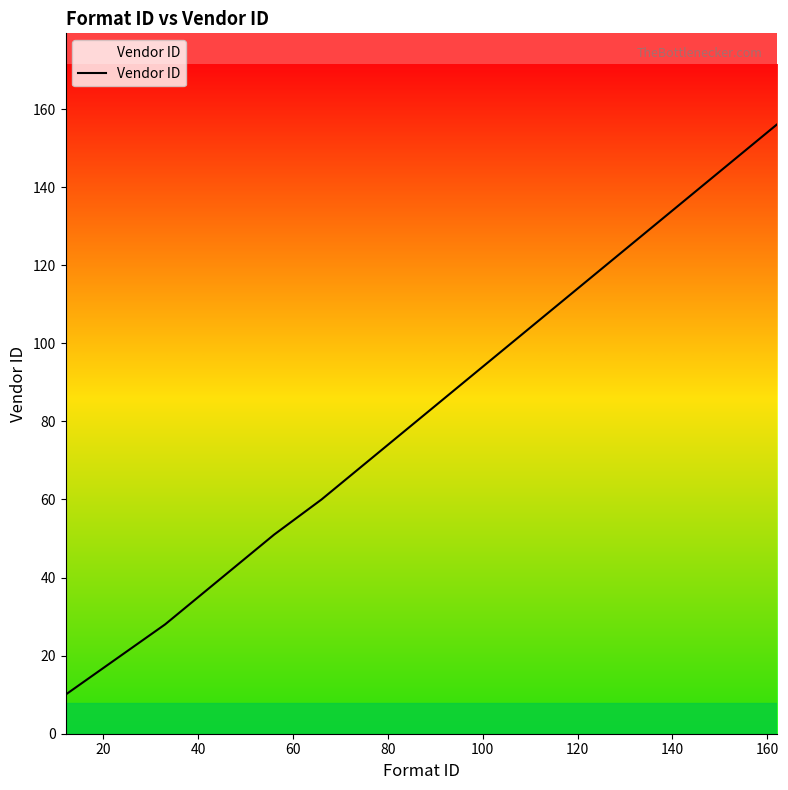

What is the maximum value shown in the chart?

156